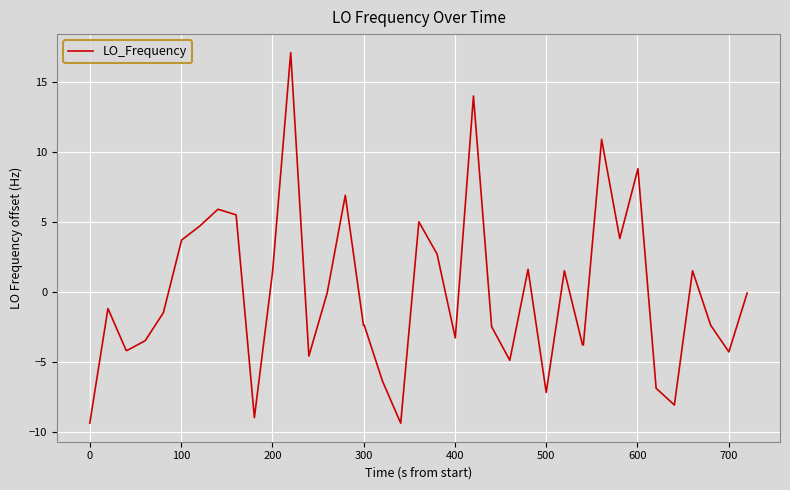

What is the greatest value displayed?

17.1